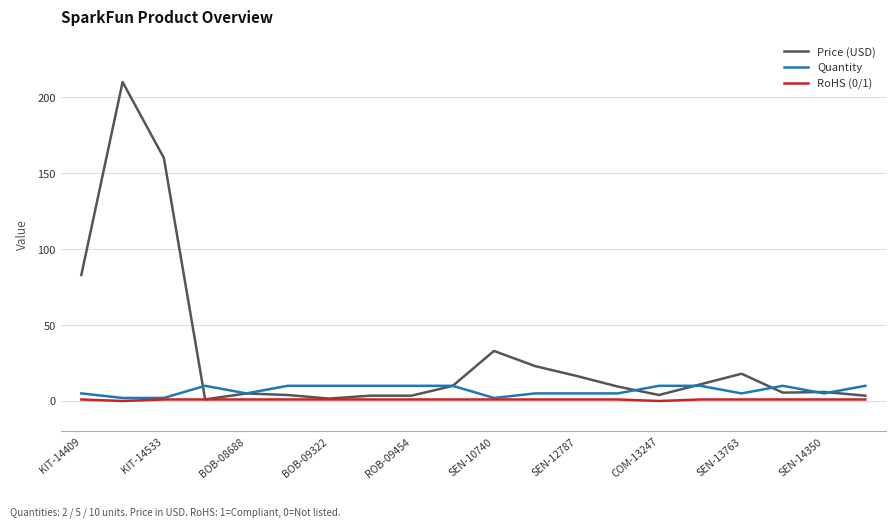

Which series has the largest total across all categories?

Price (USD)